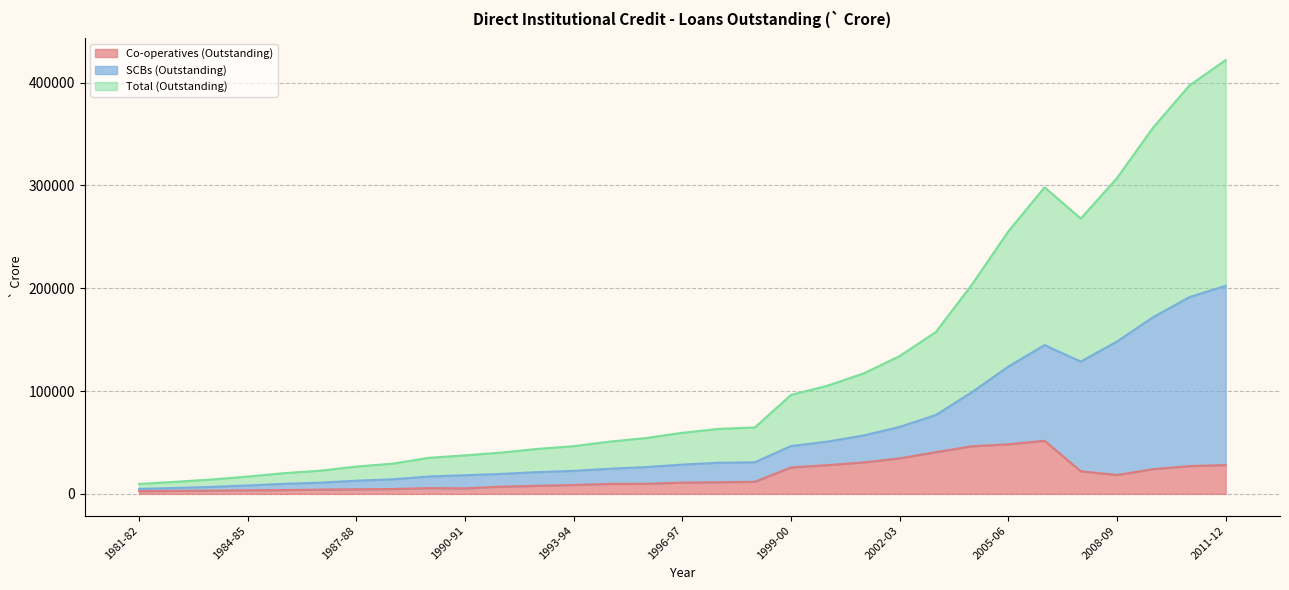

True or false: Co-operatives (Outstanding) and Total (Outstanding) intersect in this chart.

False